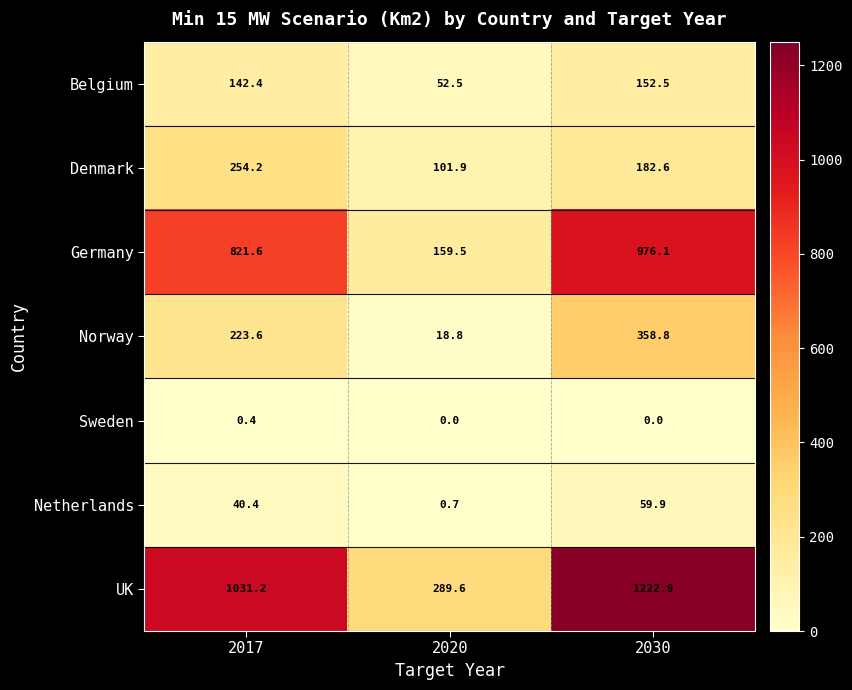

At how many categories does at least one series exceed 308?

2